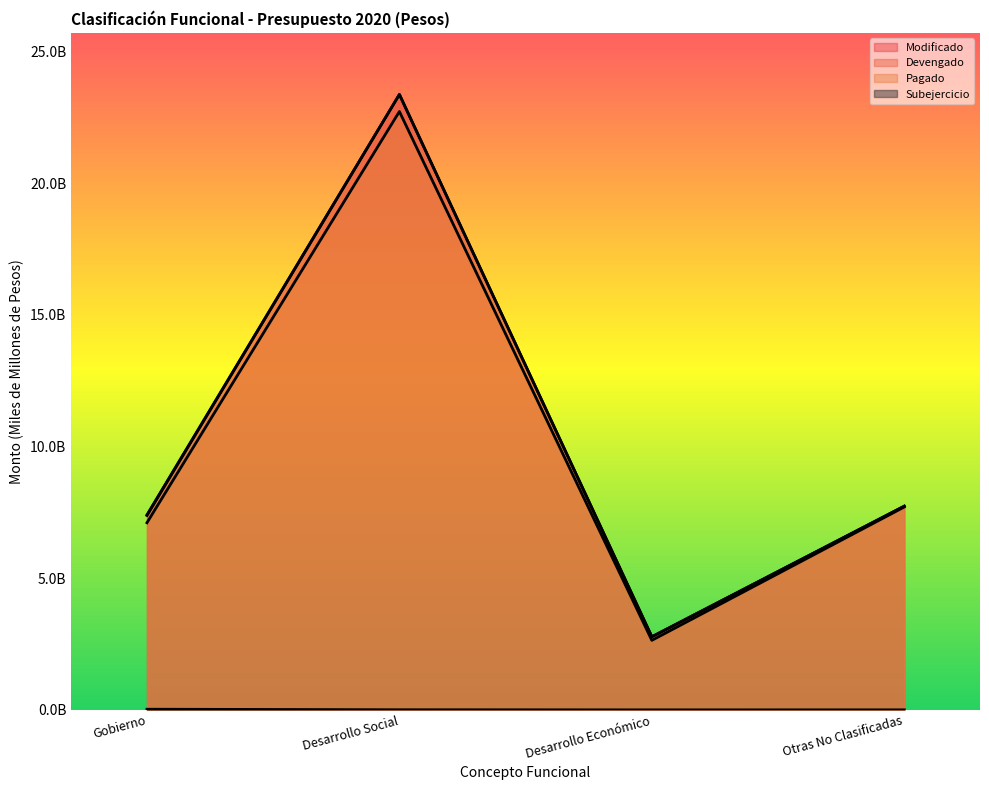

Reading right to left, what are all the values shown in this chart?

Modificado: Otras No Clasificadas=7.7	Desarrollo Económico=2.8	Desarrollo Social=23.4	Gobierno=7.4
Devengado: Otras No Clasificadas=7.7	Desarrollo Económico=2.8	Desarrollo Social=23.4	Gobierno=7.4
Pagado: Otras No Clasificadas=7.7	Desarrollo Económico=2.6	Desarrollo Social=22.7	Gobierno=7.1
Subejercicio: Otras No Clasificadas=0.0	Desarrollo Económico=0.0	Desarrollo Social=0.0	Gobierno=0.0